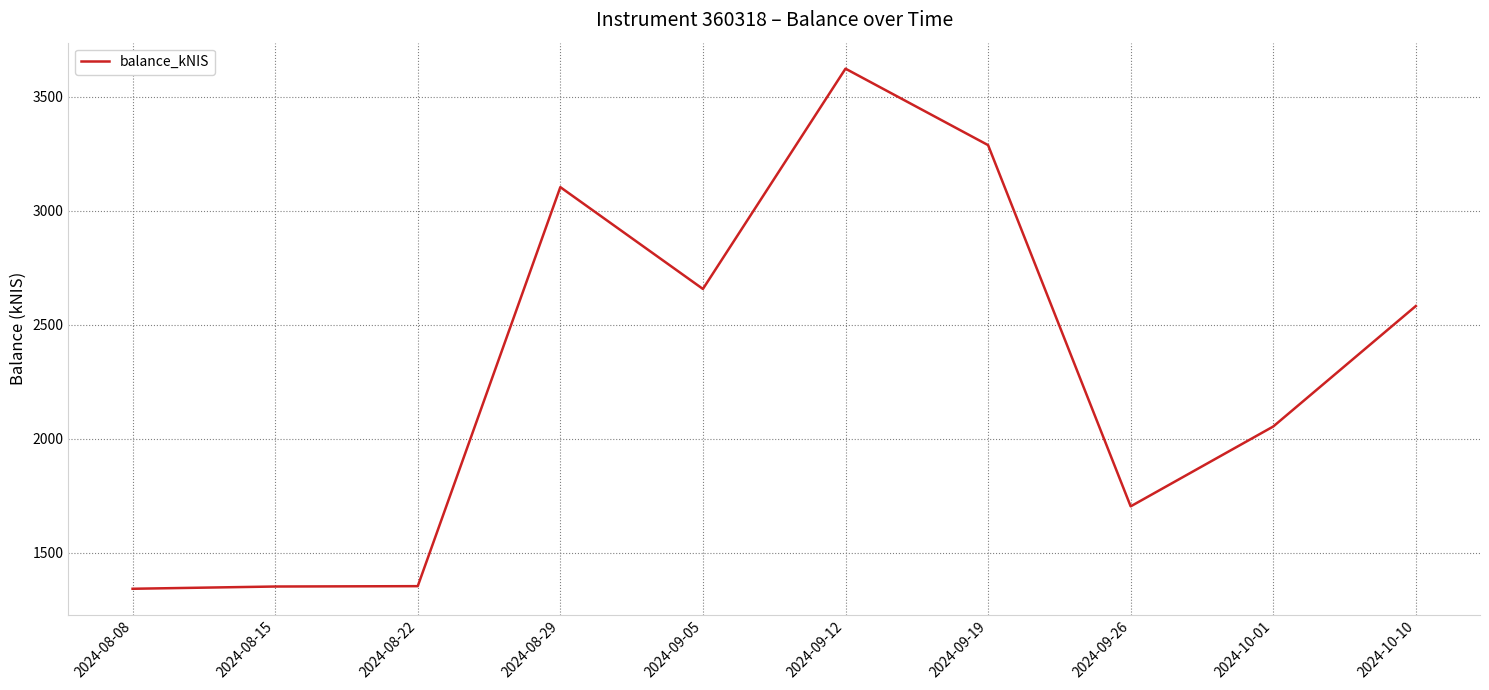

What is the maximum value shown in the chart?

3622.1